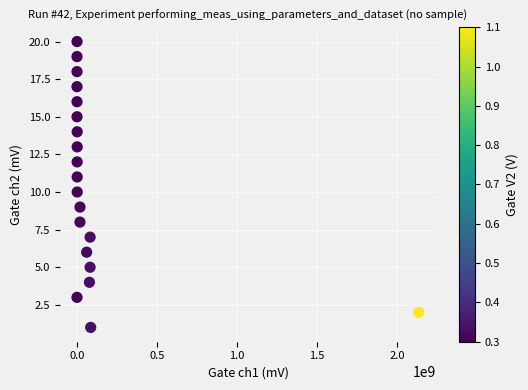

What is the range of Y values (max minus min)?

19